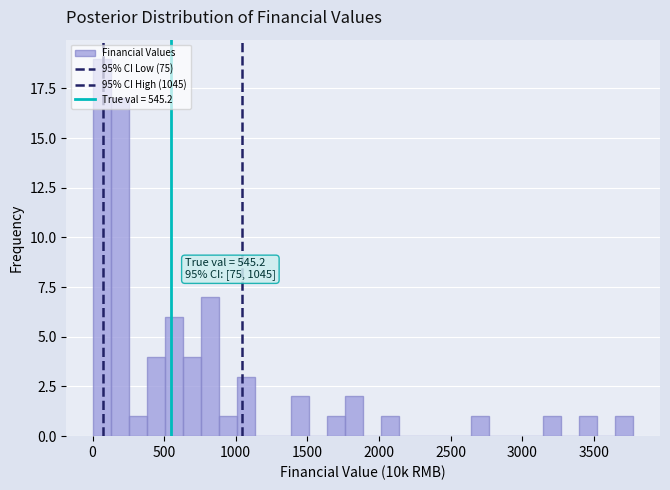

Read against the x-axis, roughly where is the centre of the tallest bar?

50